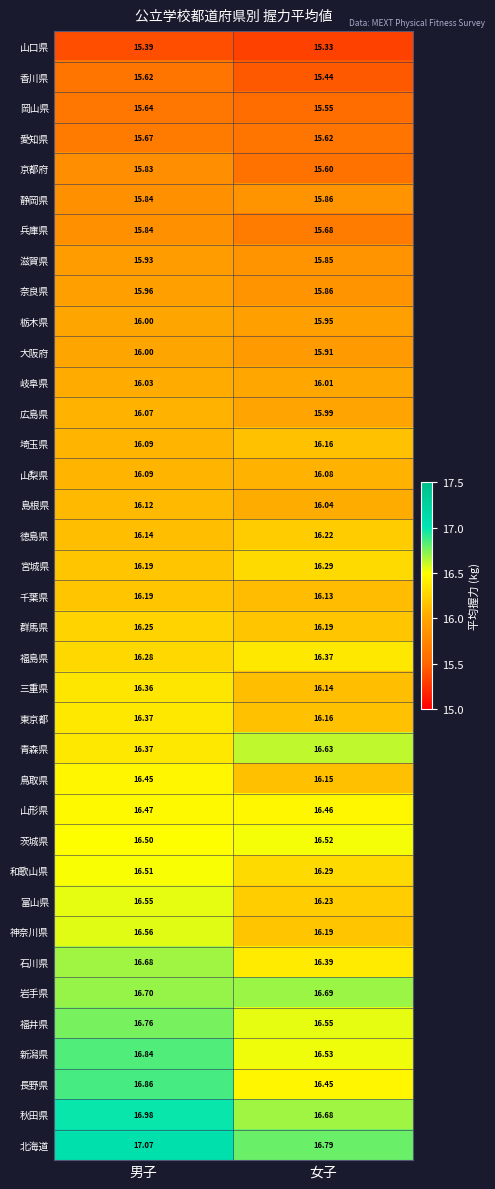

Which category has the lowest value in the 富山県 series?

女子